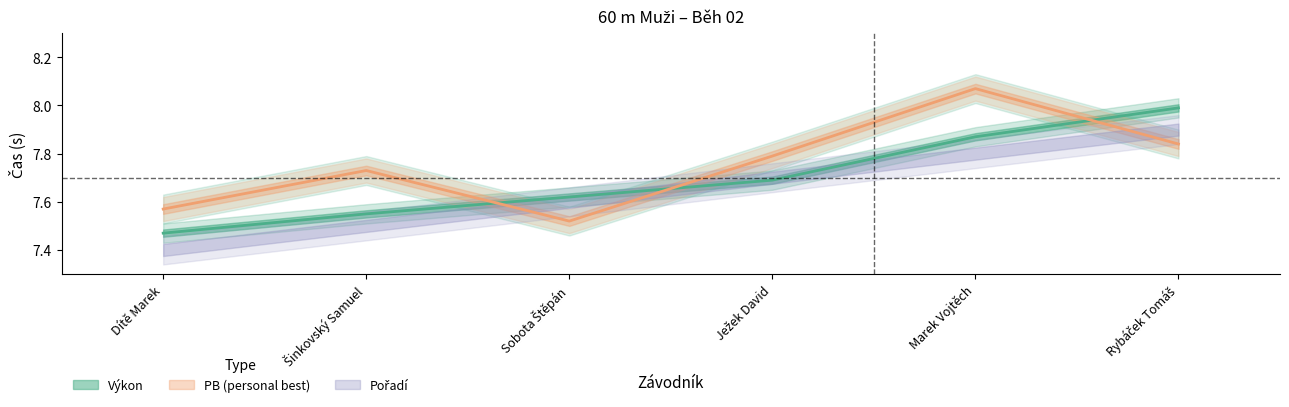

What is the sum of the Výkon values at Dítě Marek and Marek Vojtěch?

15.3